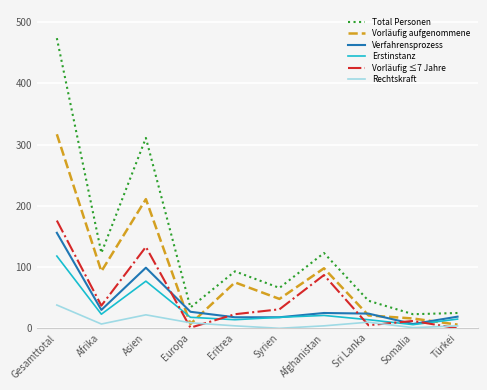

Is it true that Rechtskraft equals 22 at Asien?

True